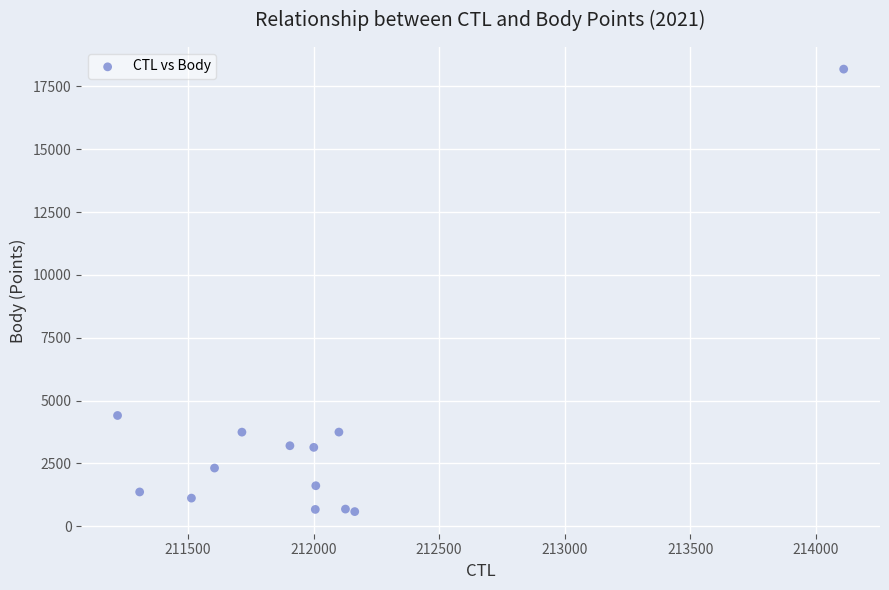

What Y value in the scatter plot is closest to 9385?

4404